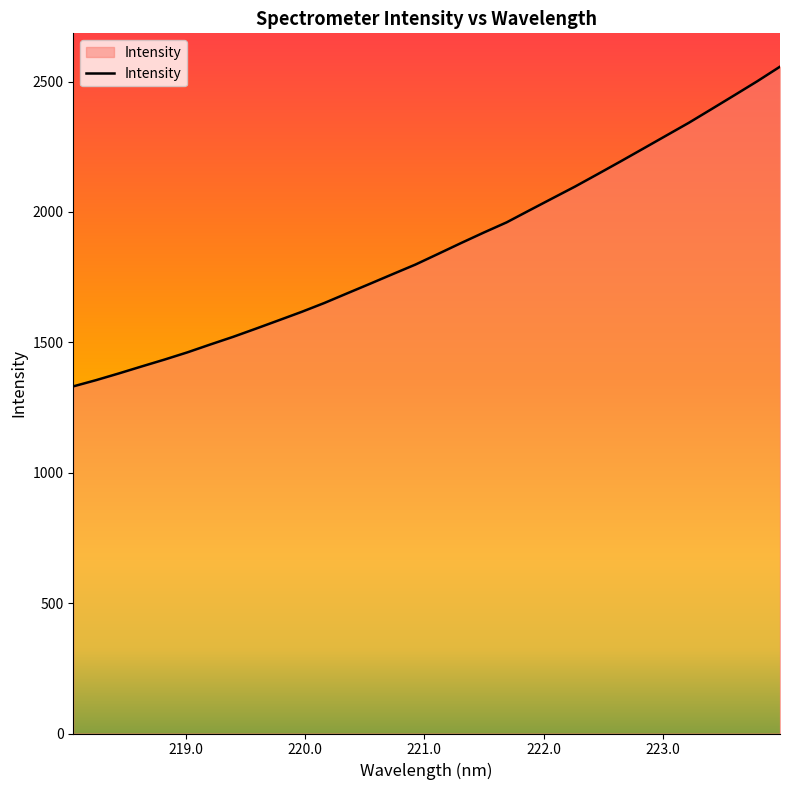

What is the minimum value shown in the chart?

1331.0